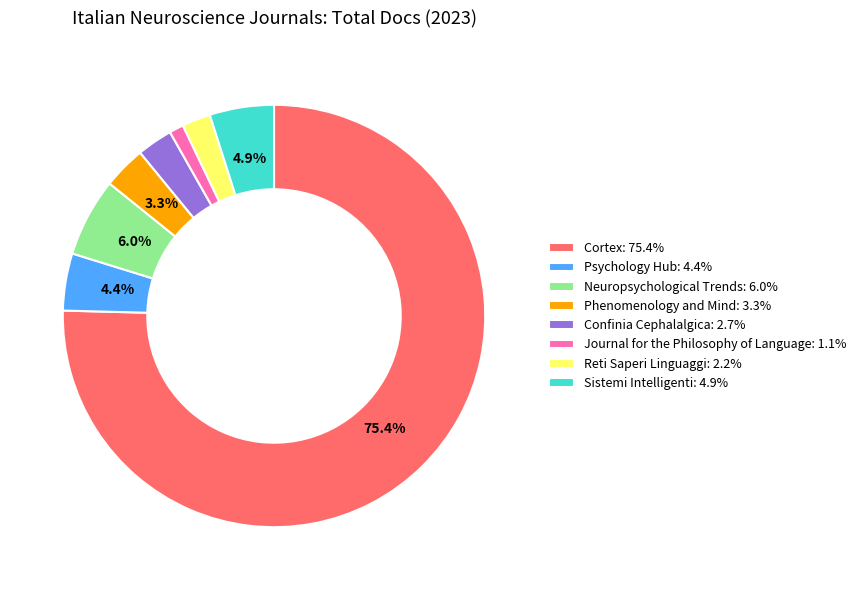

Which slice is the largest?

Cortex